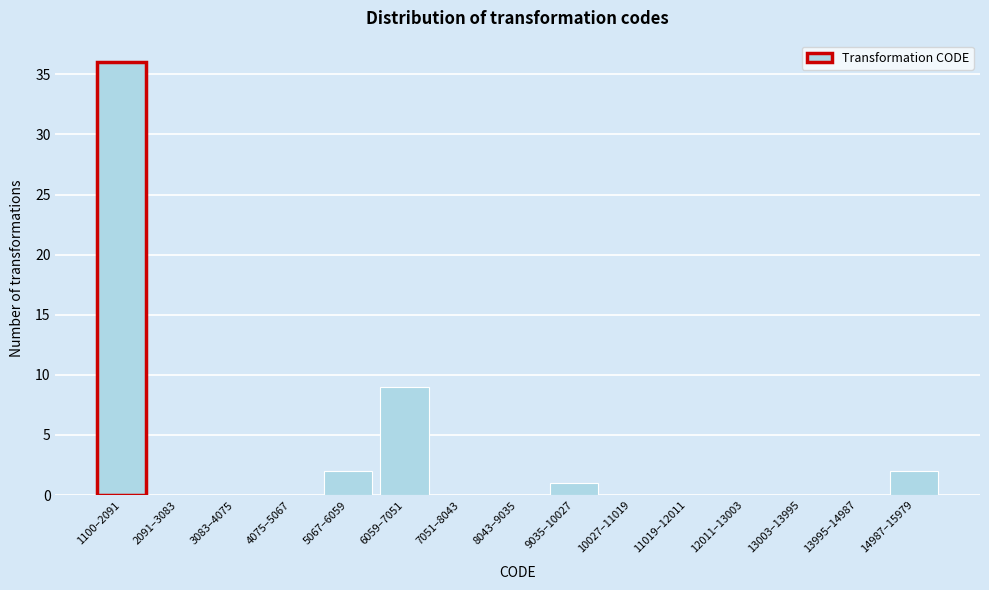

Reading right to left, transcribe all the data shown in this chart.

14987–15979=2	13995–14987=0	13003–13995=0	12011–13003=0	11019–12011=0	10027–11019=0	9035–10027=1	8043–9035=0	7051–8043=0	6059–7051=9	5067–6059=2	4075–5067=0	3083–4075=0	2091–3083=0	1100–2091=36